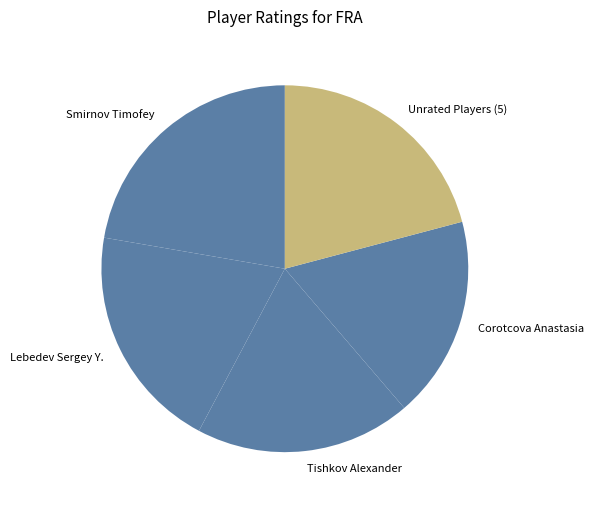

Combined, do Corotcova Anastasia and Lebedev Sergey Y. account for over 50%?

No